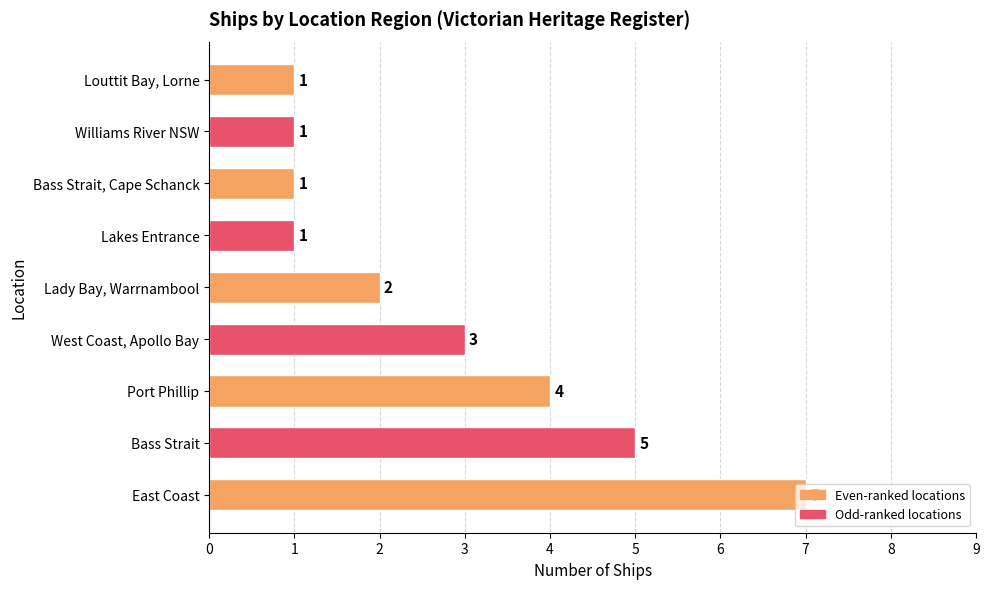

What is the difference between the maximum and second lowest values?

6